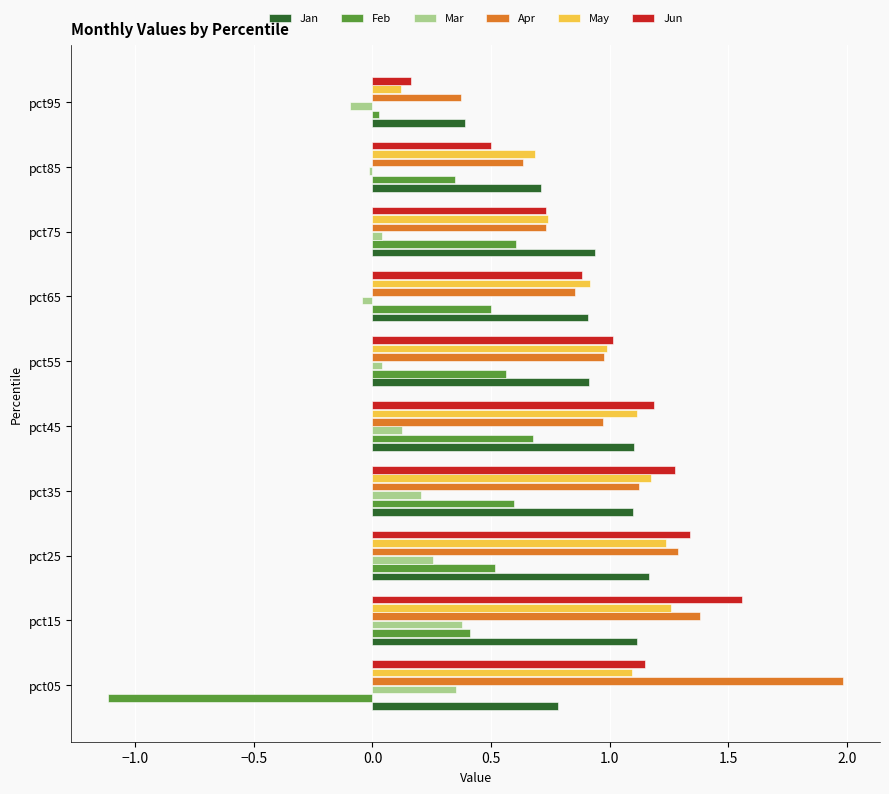

What is the sum of all Feb values?

3.1